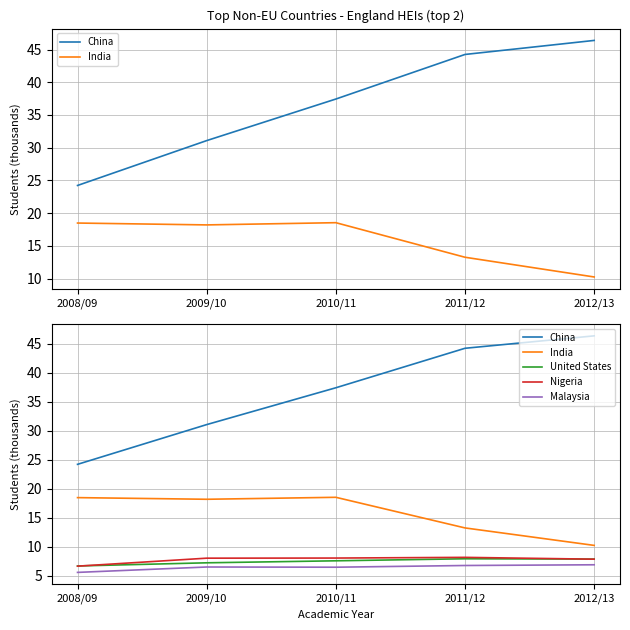

At how many categories does at least one series exceed 13?

5